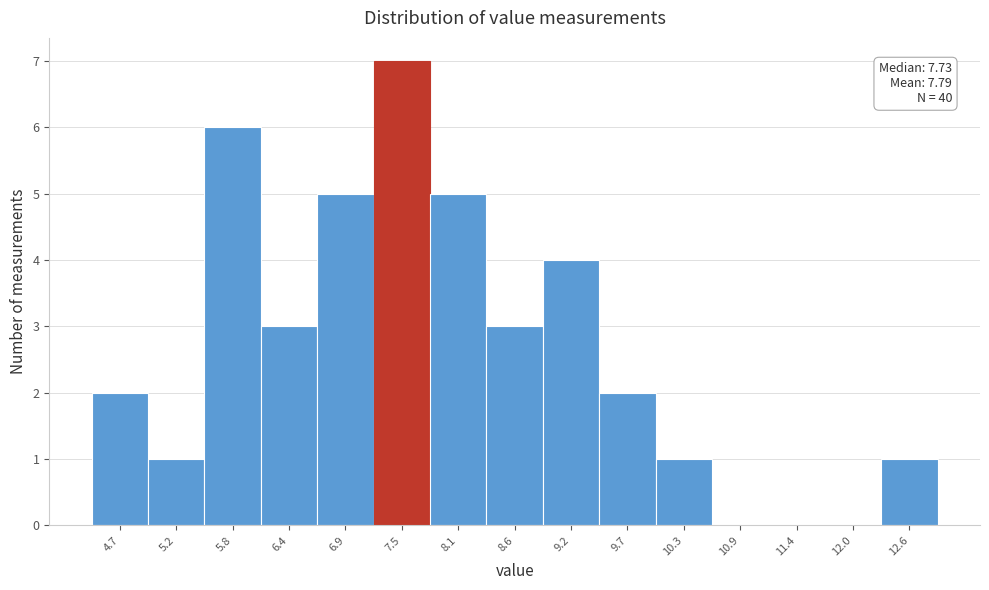

Reading left to right, transcribe all the data shown in this chart.

4.7=2	5.2=1	5.8=6	6.4=3	6.9=5	7.5=7	8.1=5	8.6=3	9.2=4	9.7=2	10.3=1	10.9=0	11.4=0	12.0=0	12.6=1